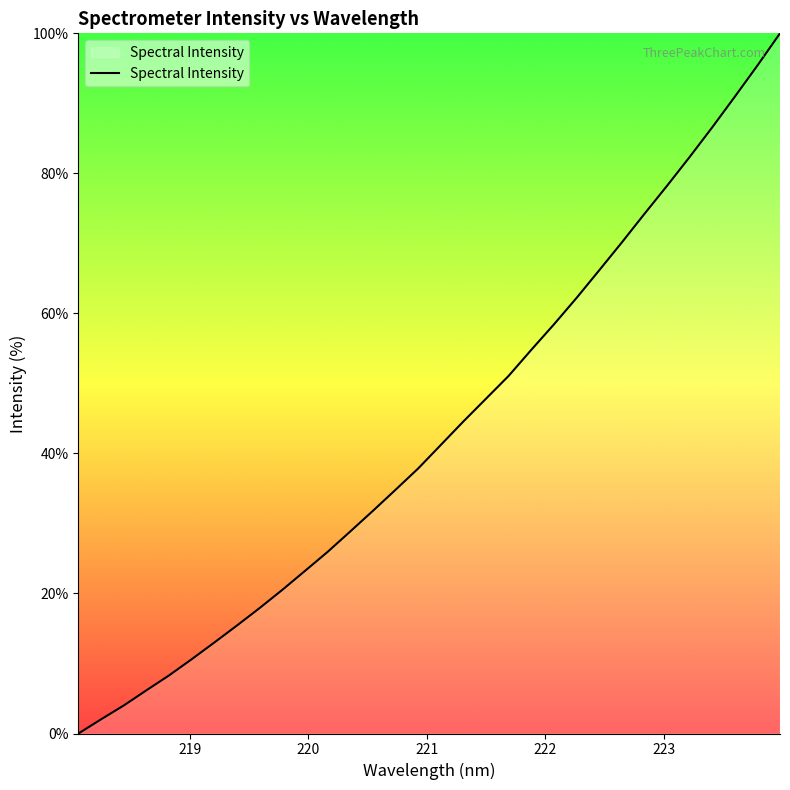

What is the difference between the maximum and minimum values?

100.0